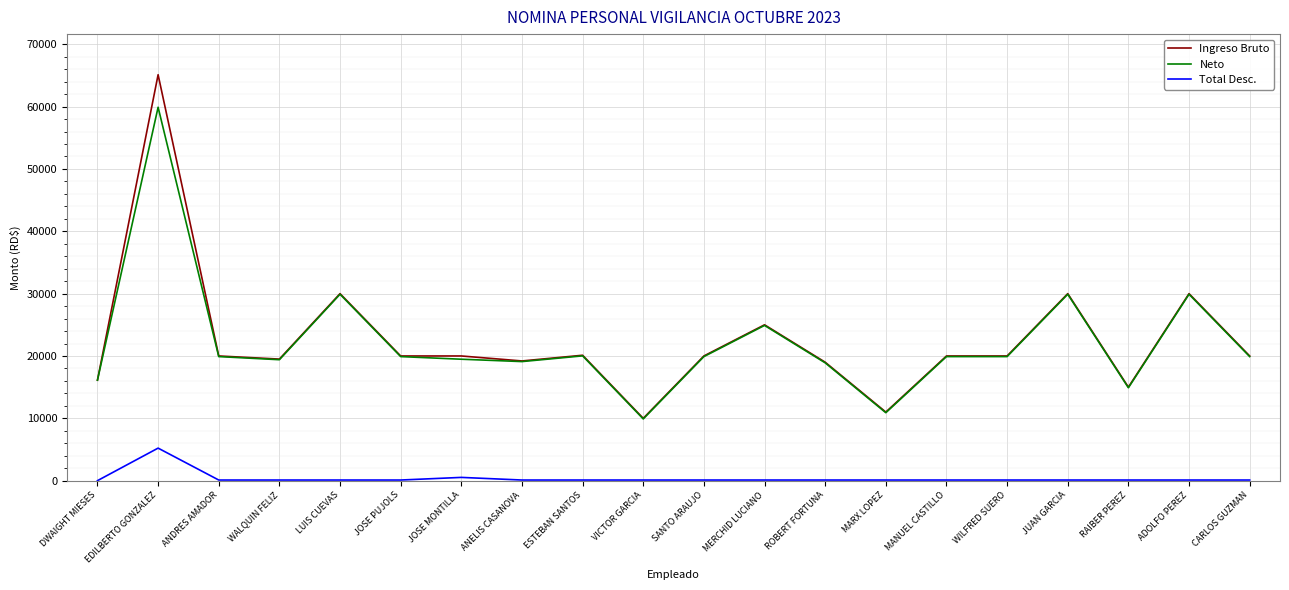

What are all the series names shown in the legend?

Ingreso Bruto, Neto, Total Desc.